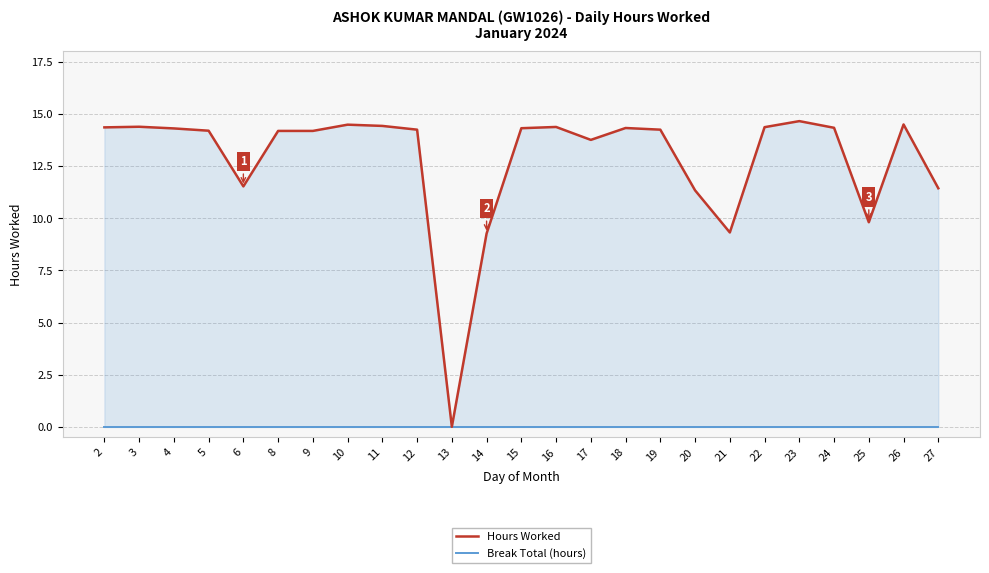

Rank the series at 5 from highest to lowest value.

Hours Worked, Break Total (hours)